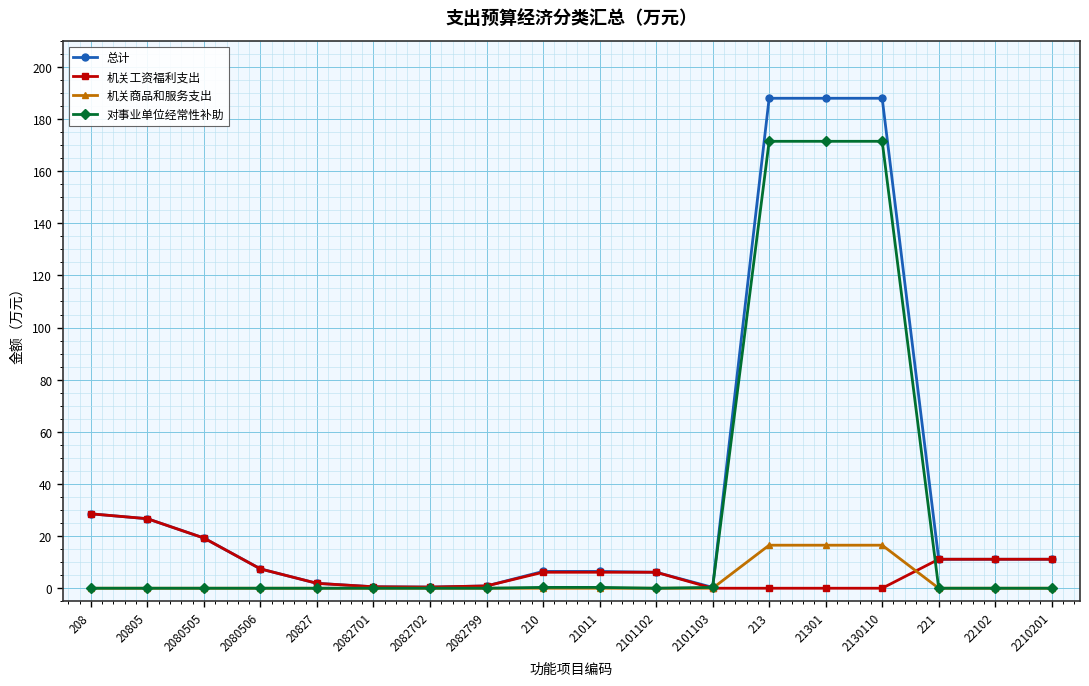

At how many categories does at least one series exceed 56?

3